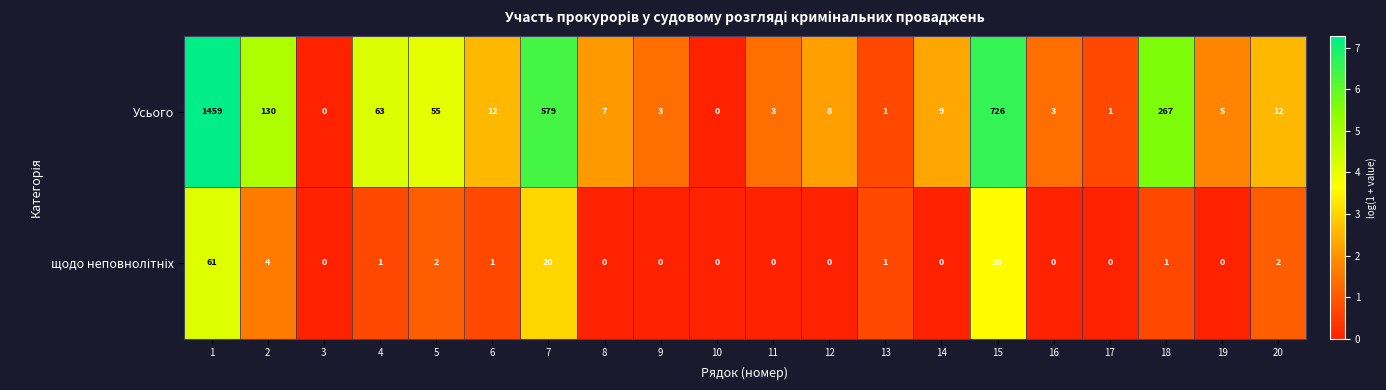

At which category is the sum across all series the highest?

1